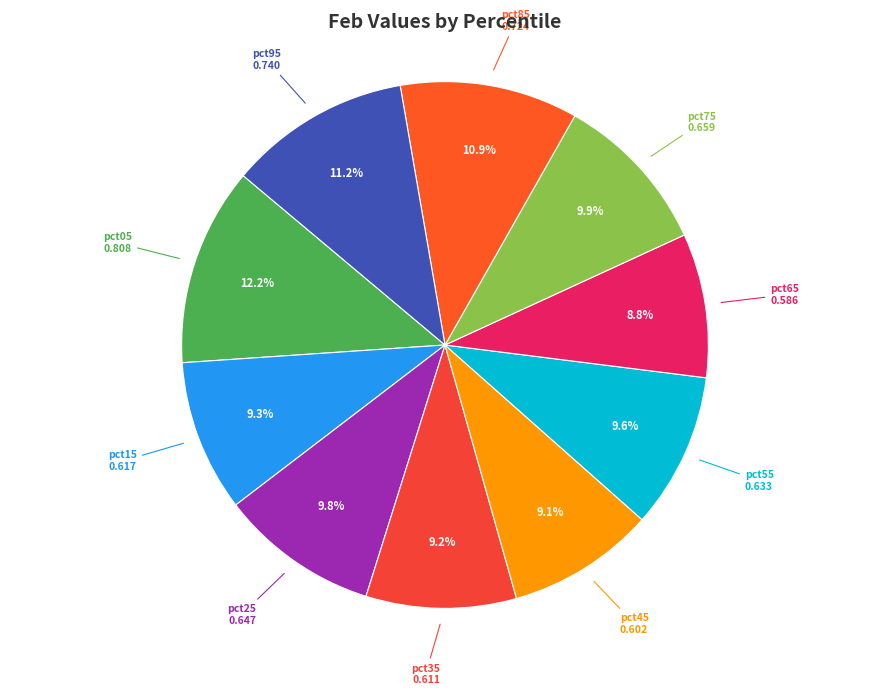

Is there a majority slice in this chart?

No